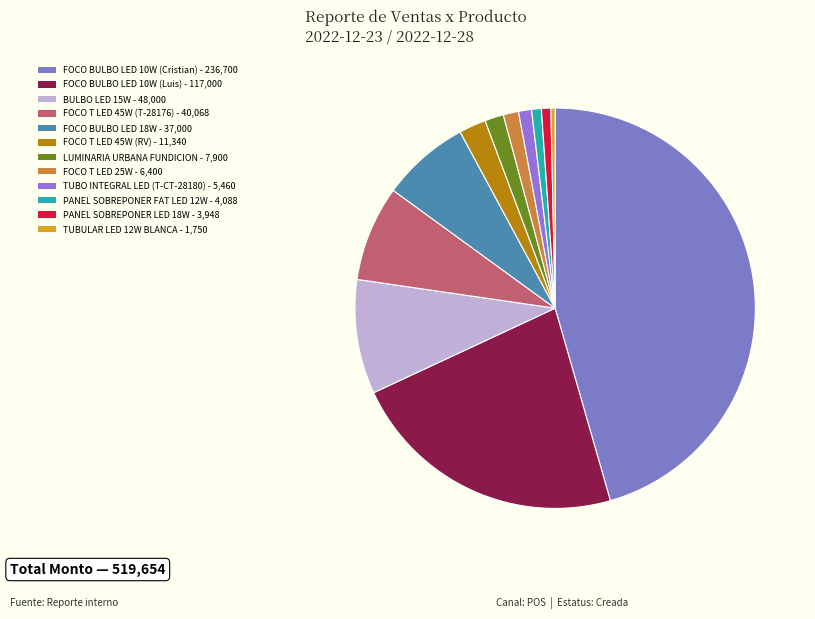

To the nearest percent, what percentage of the pie is FOCO BULBO LED 10W (Cristian)?

46%